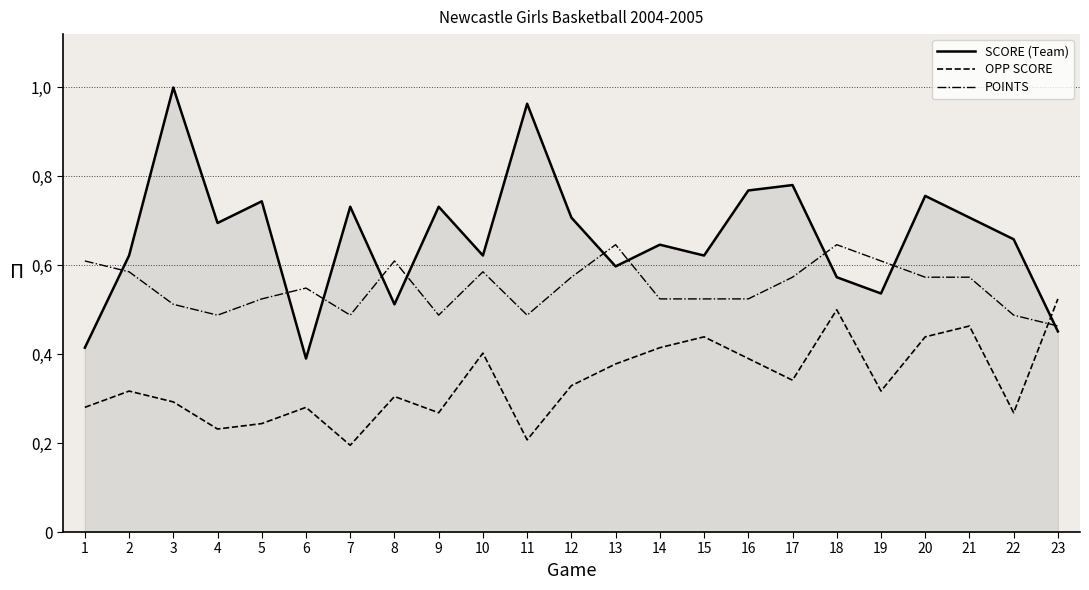

What are all the series names shown in the legend?

SCORE (Team), OPP SCORE, POINTS